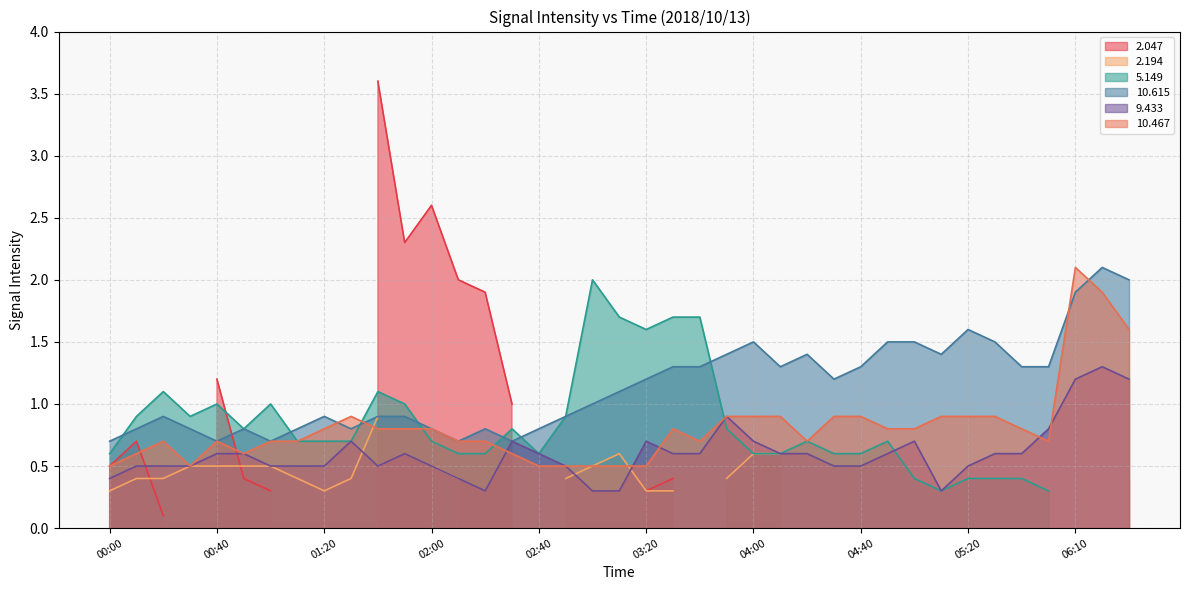

What value does the   9.433 series have at 01:50?

0.6